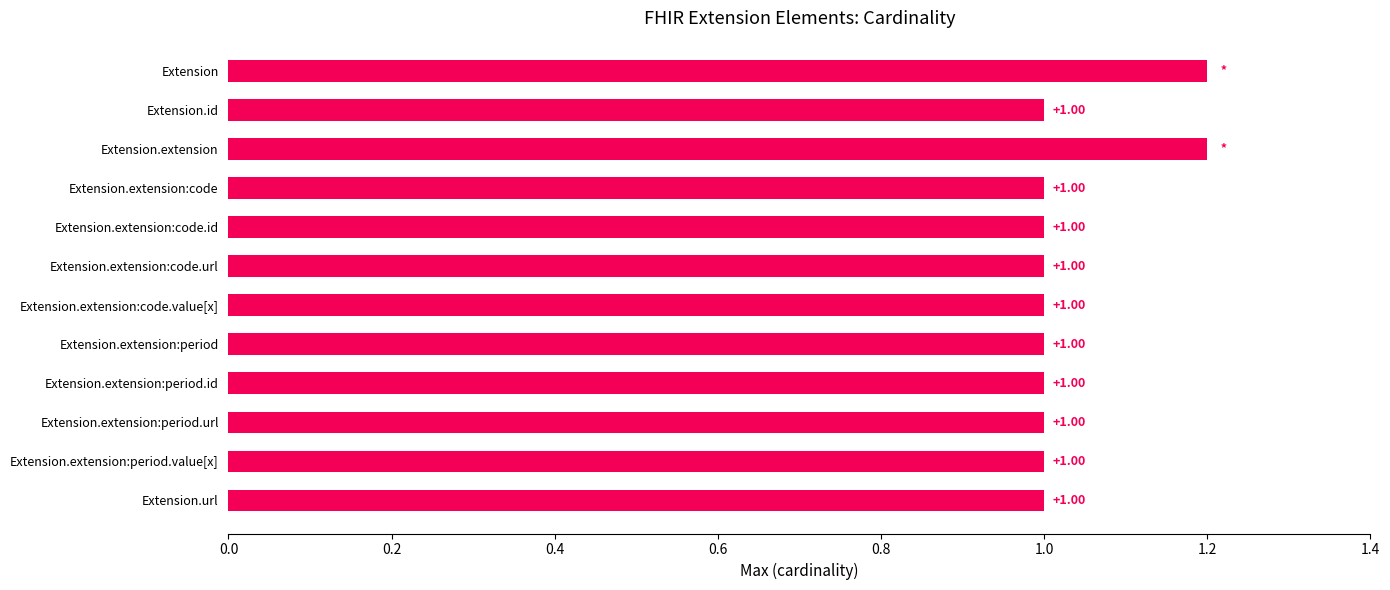

What is the label of the 5th bar from the bottom?

Extension.extension:period